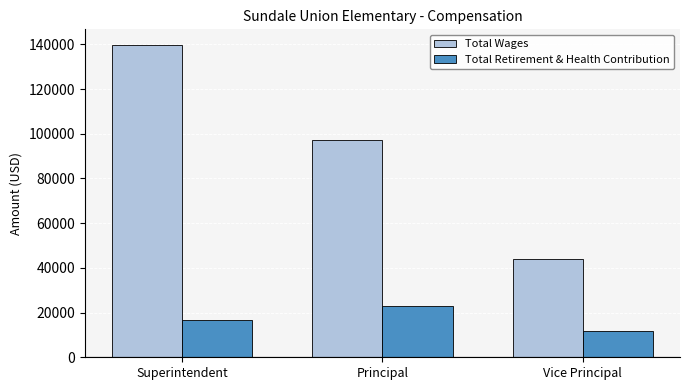

Reading left to right, list all the values displayed in this chart.

Total Wages: 139731	97243	43780
Total Retirement & Health Contribution: 16586	22901	11674